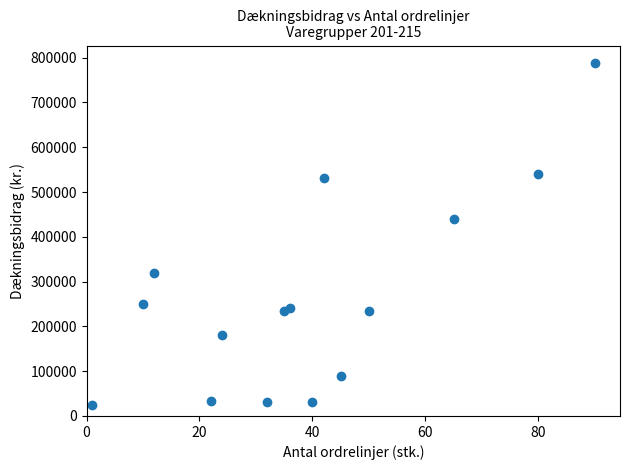

What Y value in the scatter plot is closest to 407000?

439000